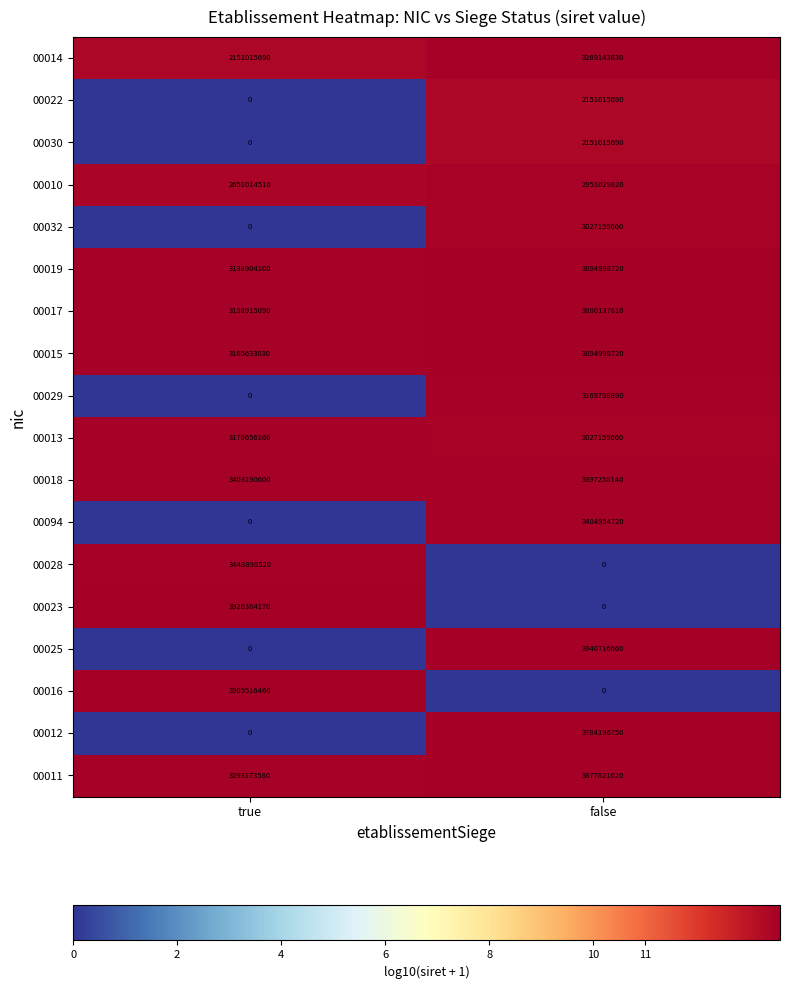

At which label is 00010 closest to 2801022165?

true